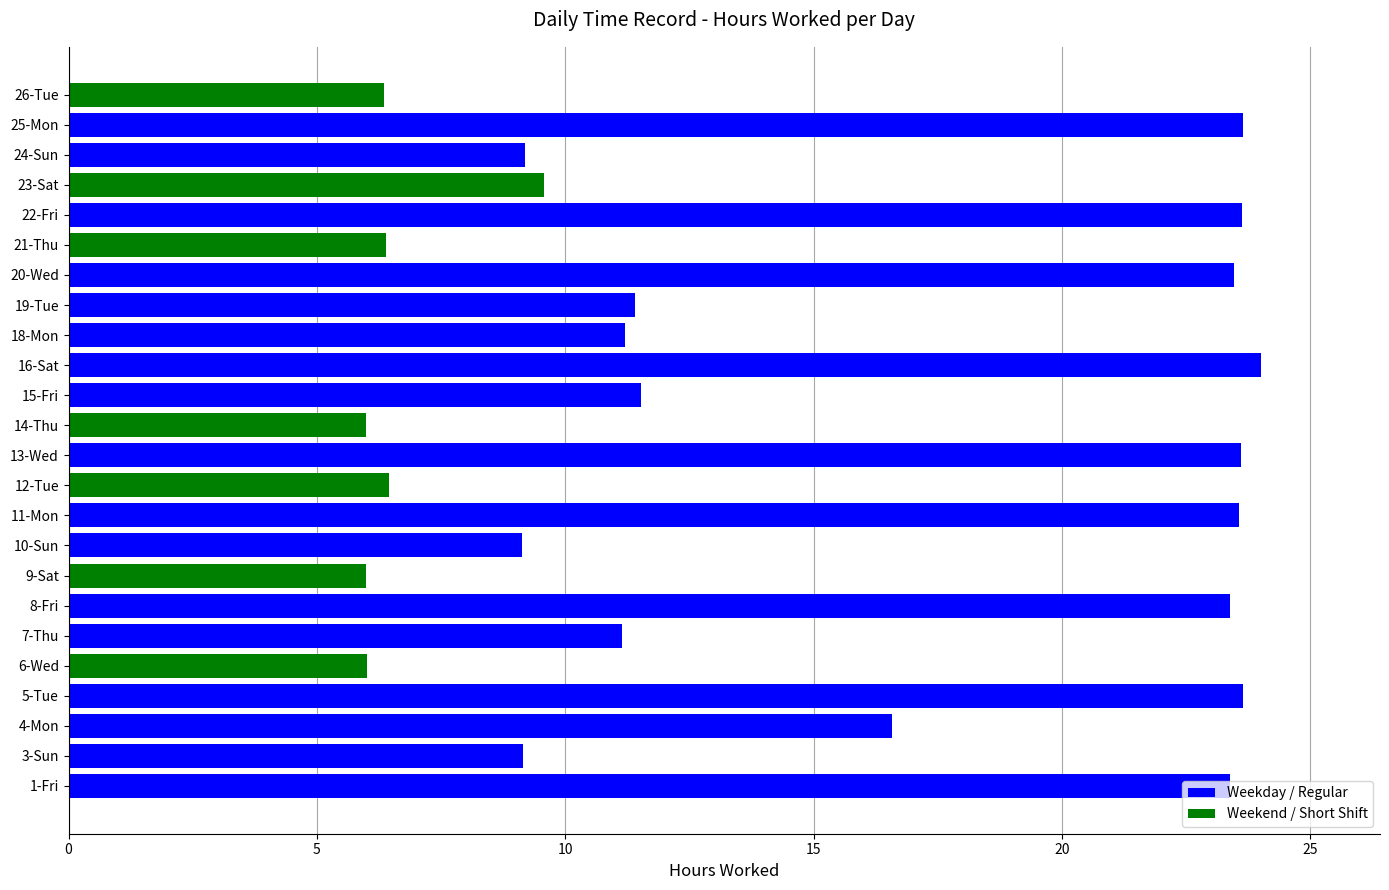

How many distinct data groups are displayed?

1